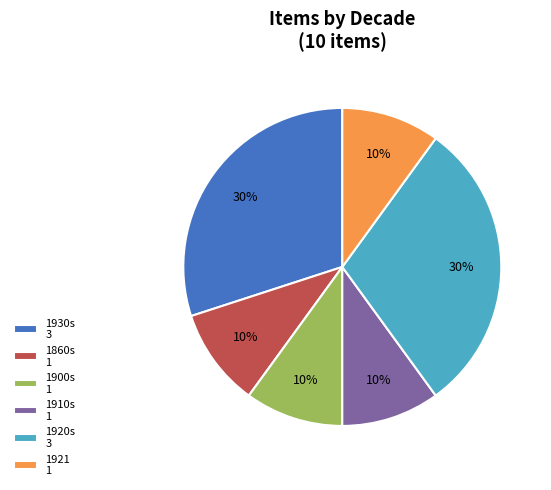

Combined, do 1930s 3 and 1900s 1 account for over 50%?

No